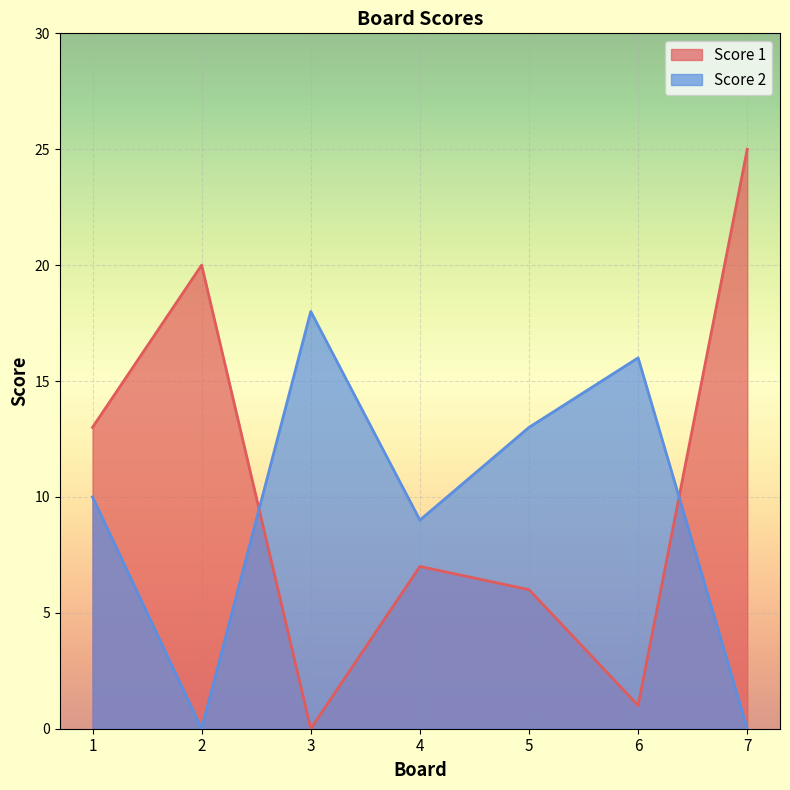

At which category is the sum across all series the highest?

7